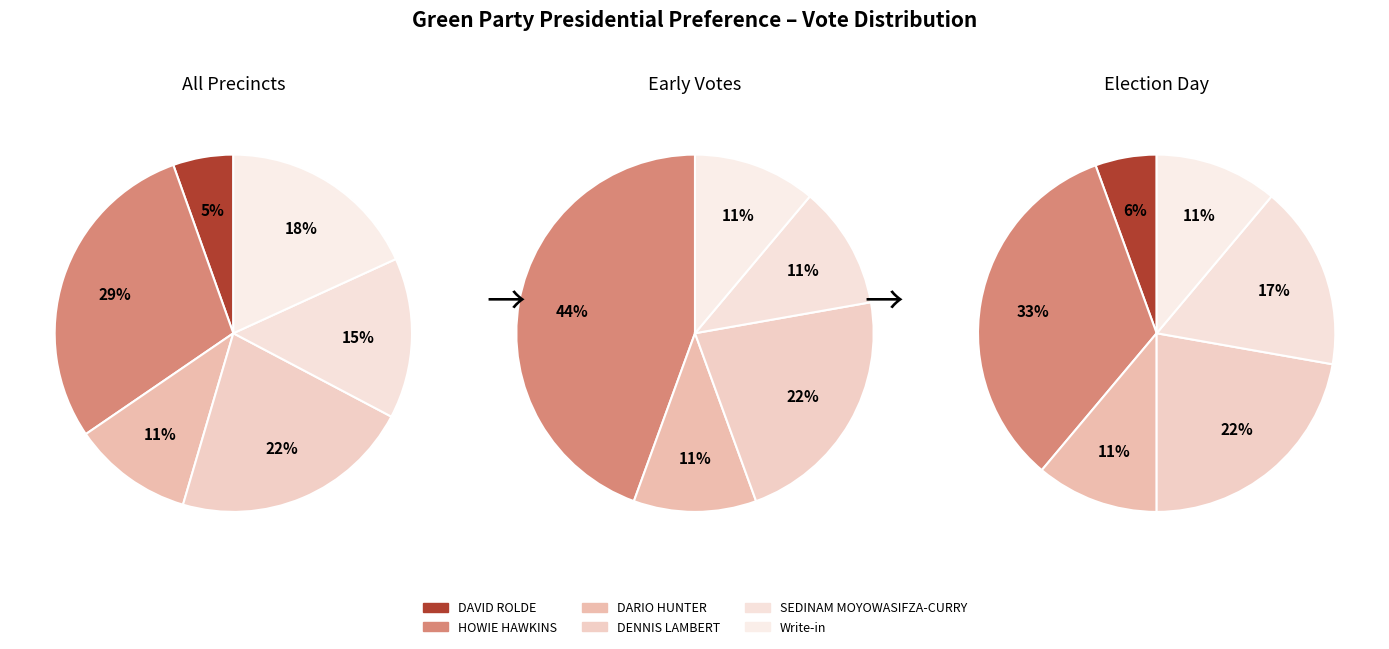

Which series has the widest spread of values?

HOWIE HAWKINS